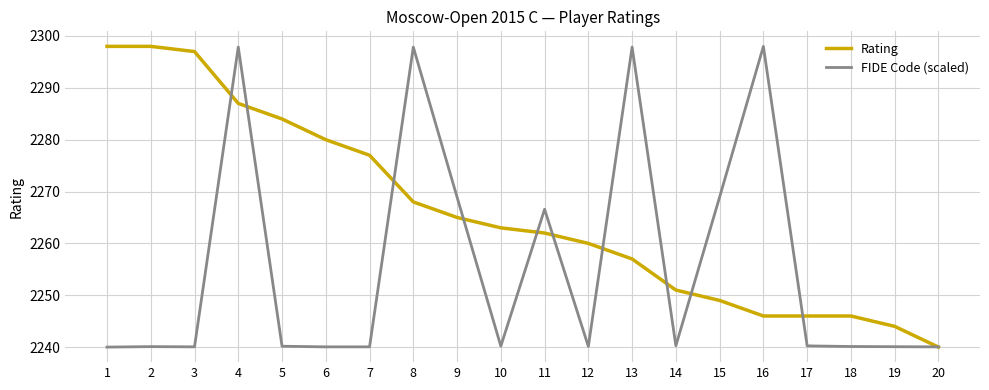

What is the difference between the highest and lowest values at 19?

3.9